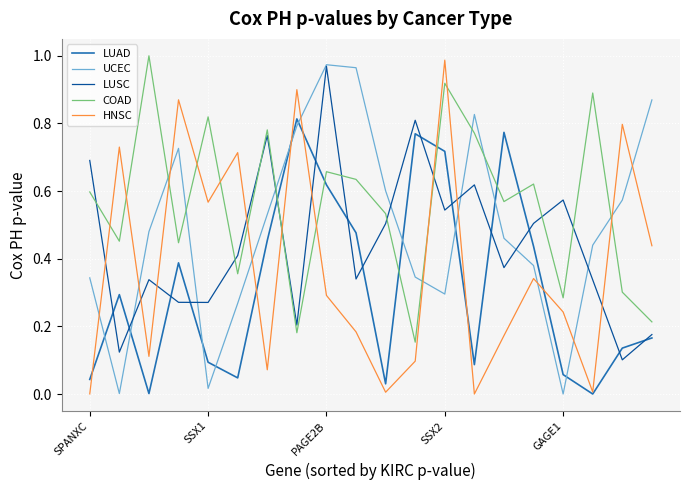

Rank the series by their average value, from lowest to highest.

LUAD, HNSC, LUSC, UCEC, COAD